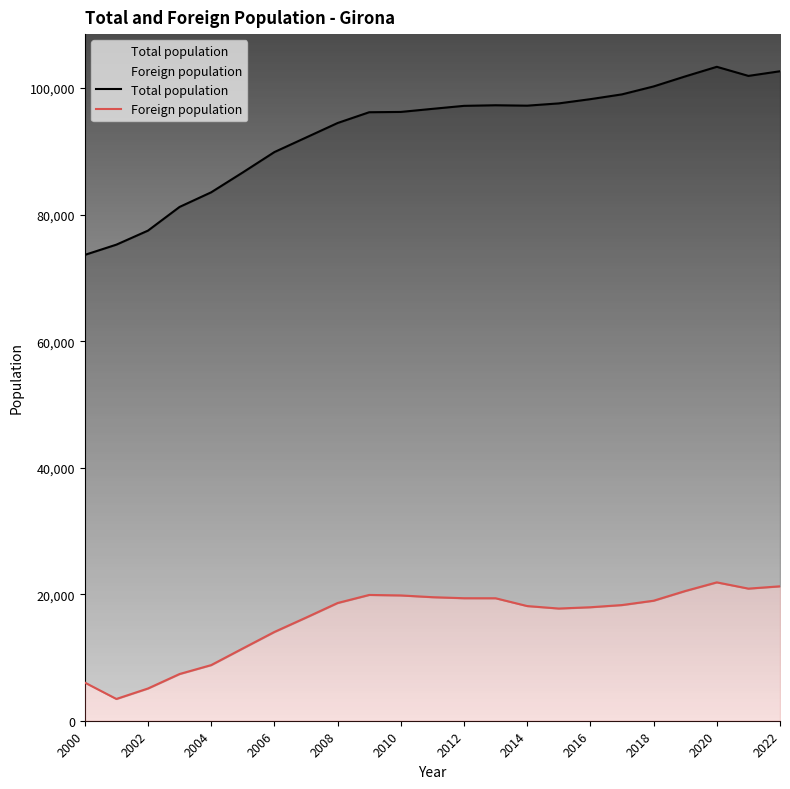

List the series in order of their overall mean, highest first.

Total population, Foreign population